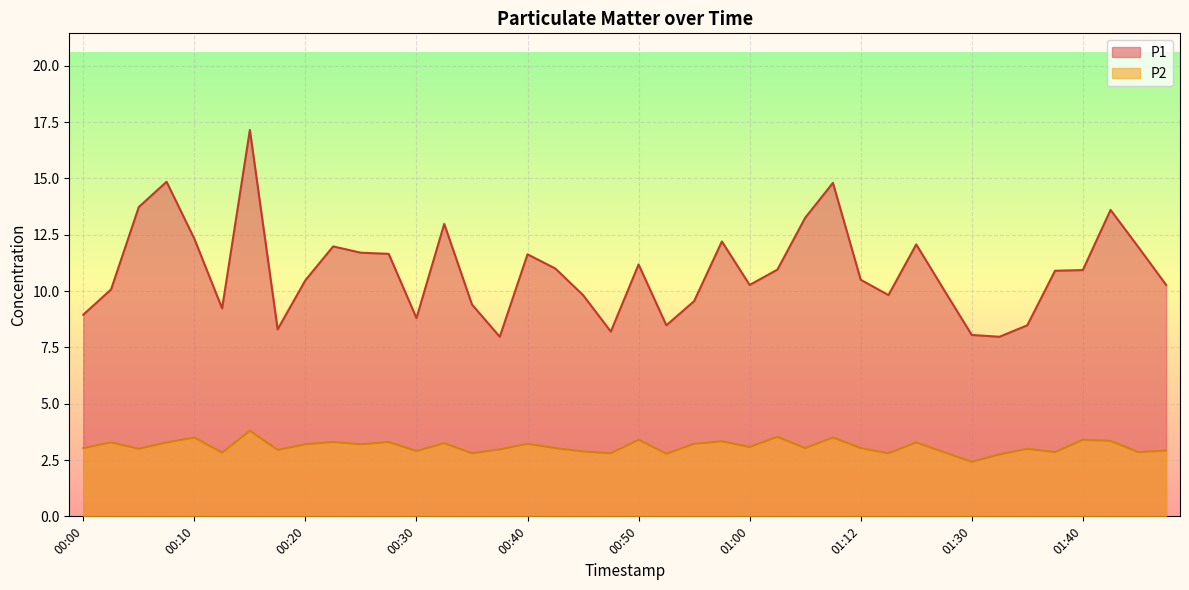

Which category has the highest value in the P1 series?

00:15